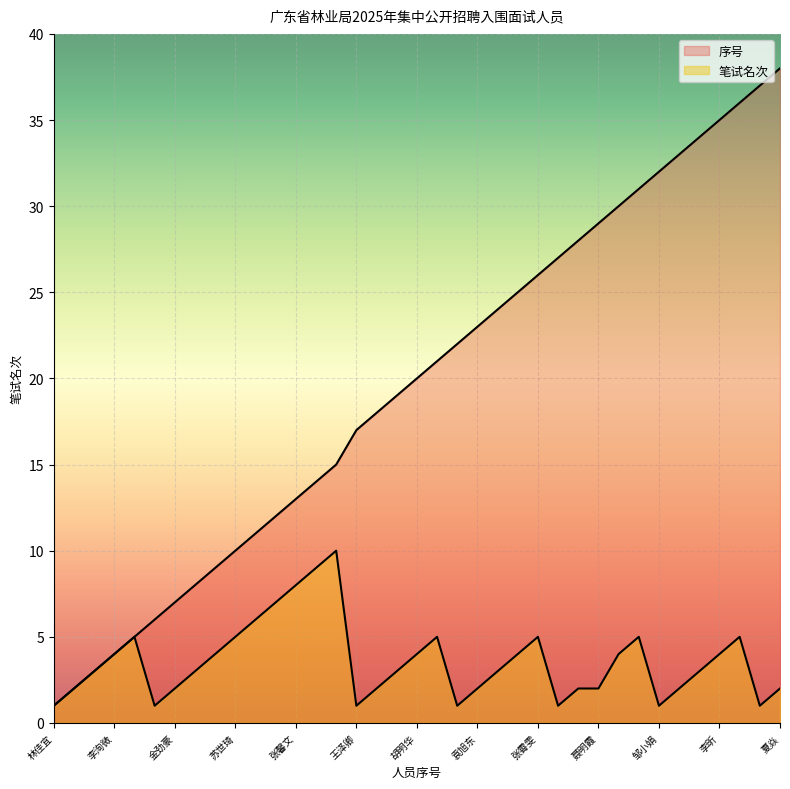

What are all the series names shown in the legend?

笔试名次, 序号